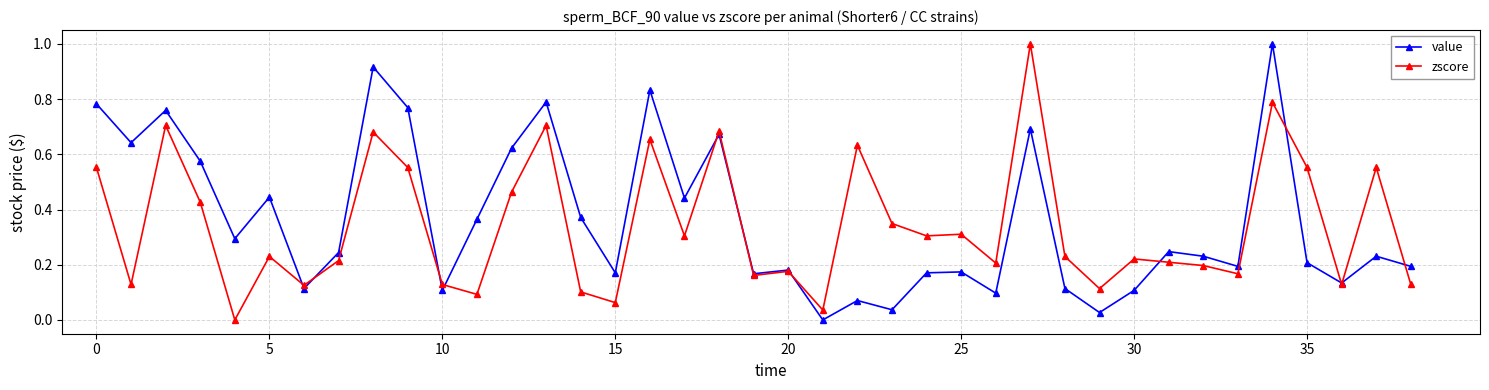

What is the greatest value displayed?

1.0